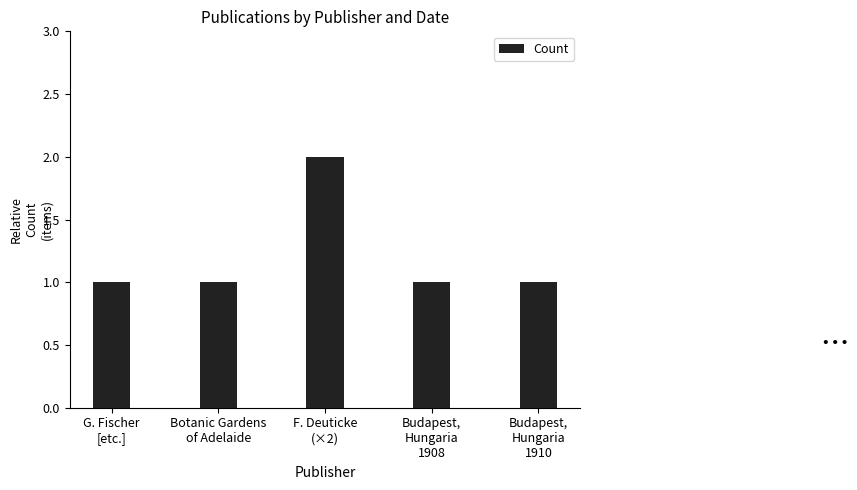

What is the ratio of the value at F. Deuticke
(×2) to the value at Botanic Gardens
of Adelaide?

2.0